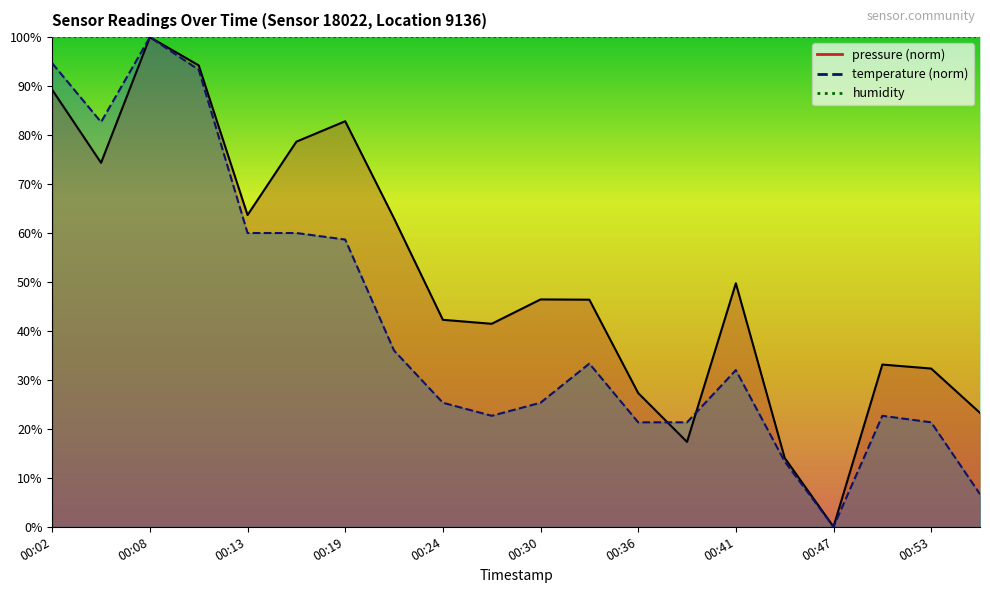

Does the chart display data point markers on the line(s)?

No